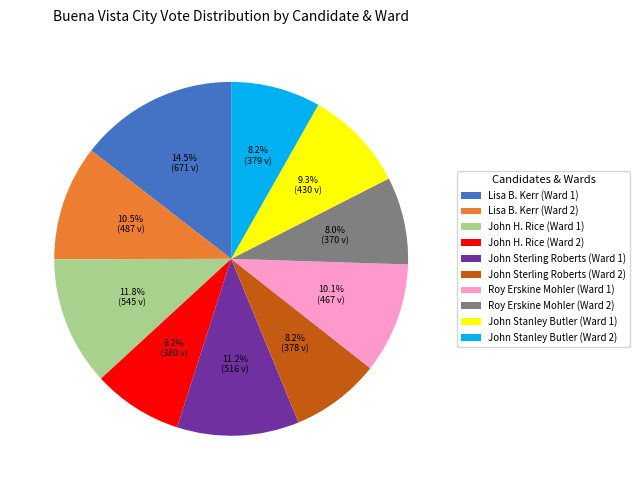

What portion of the pie excludes Lisa B. Kerr (Ward 2)?

89.5%